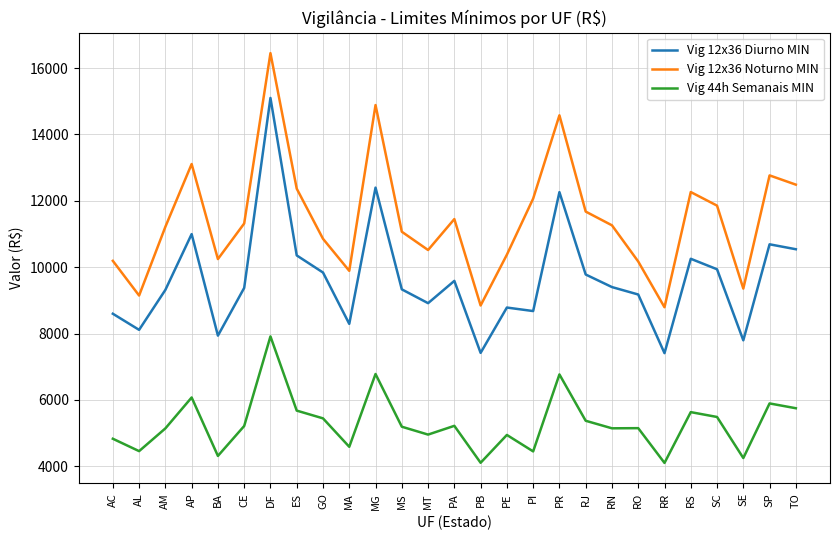

What is the difference between the maximum and minimum values in the Vig 12x36 Diurno MIN series?

7691.6